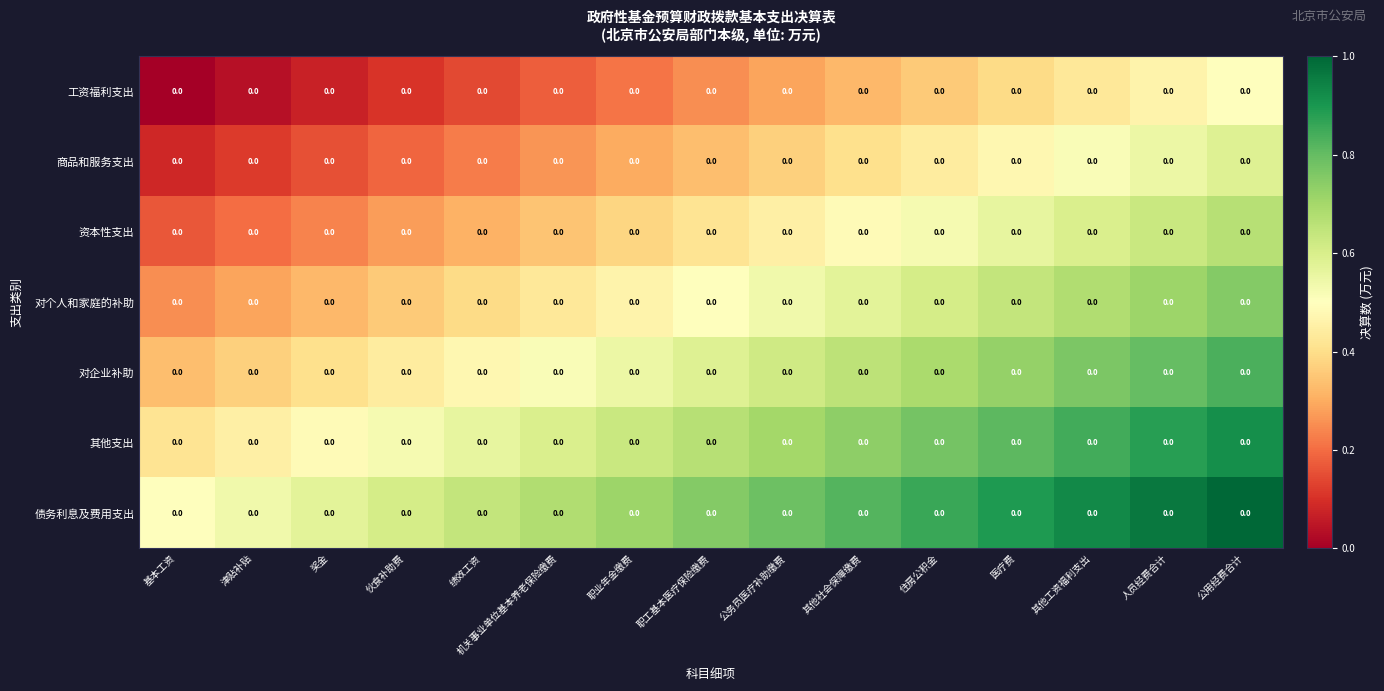

Which category has the highest value across all series?

公用经费合计